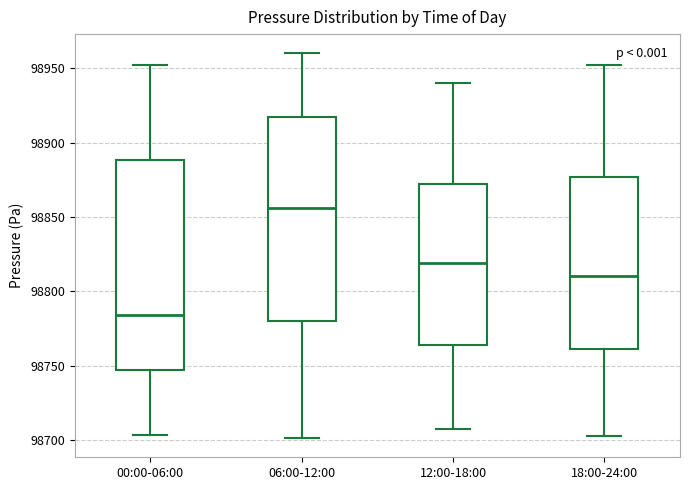

Where does the upper whisker of the box for 12:00-18:00 end on the y-axis? The values are not printed on the chart, so give them approximately, as read against the axis.

98940